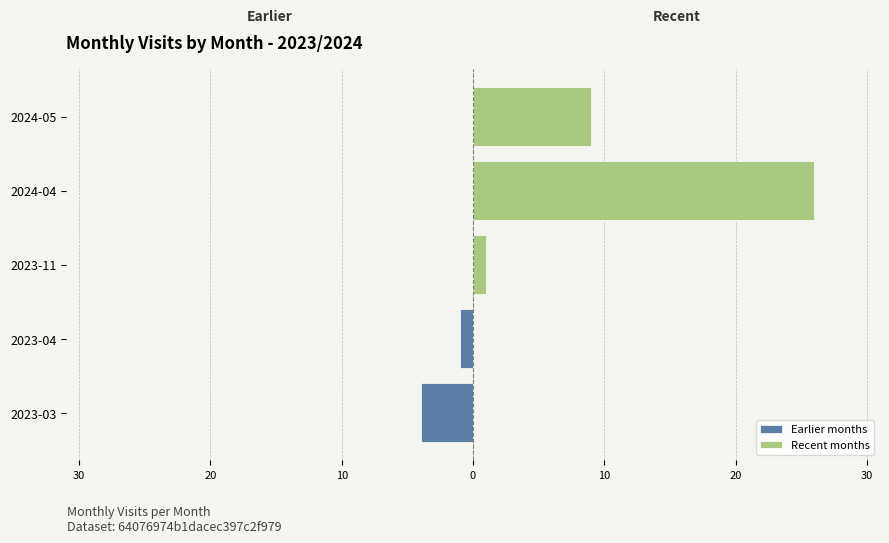

What is the greatest value displayed?

26